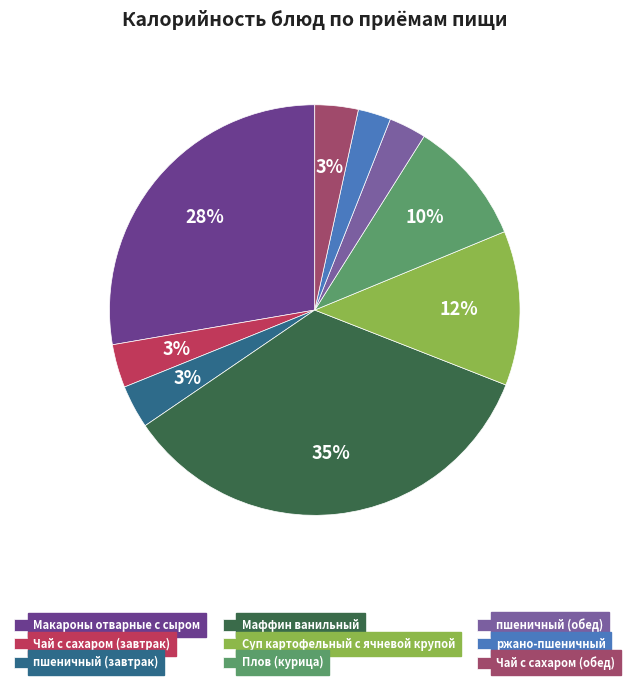

Is it true that Чай с сахаром (завтрак) is 3% of the pie?

True